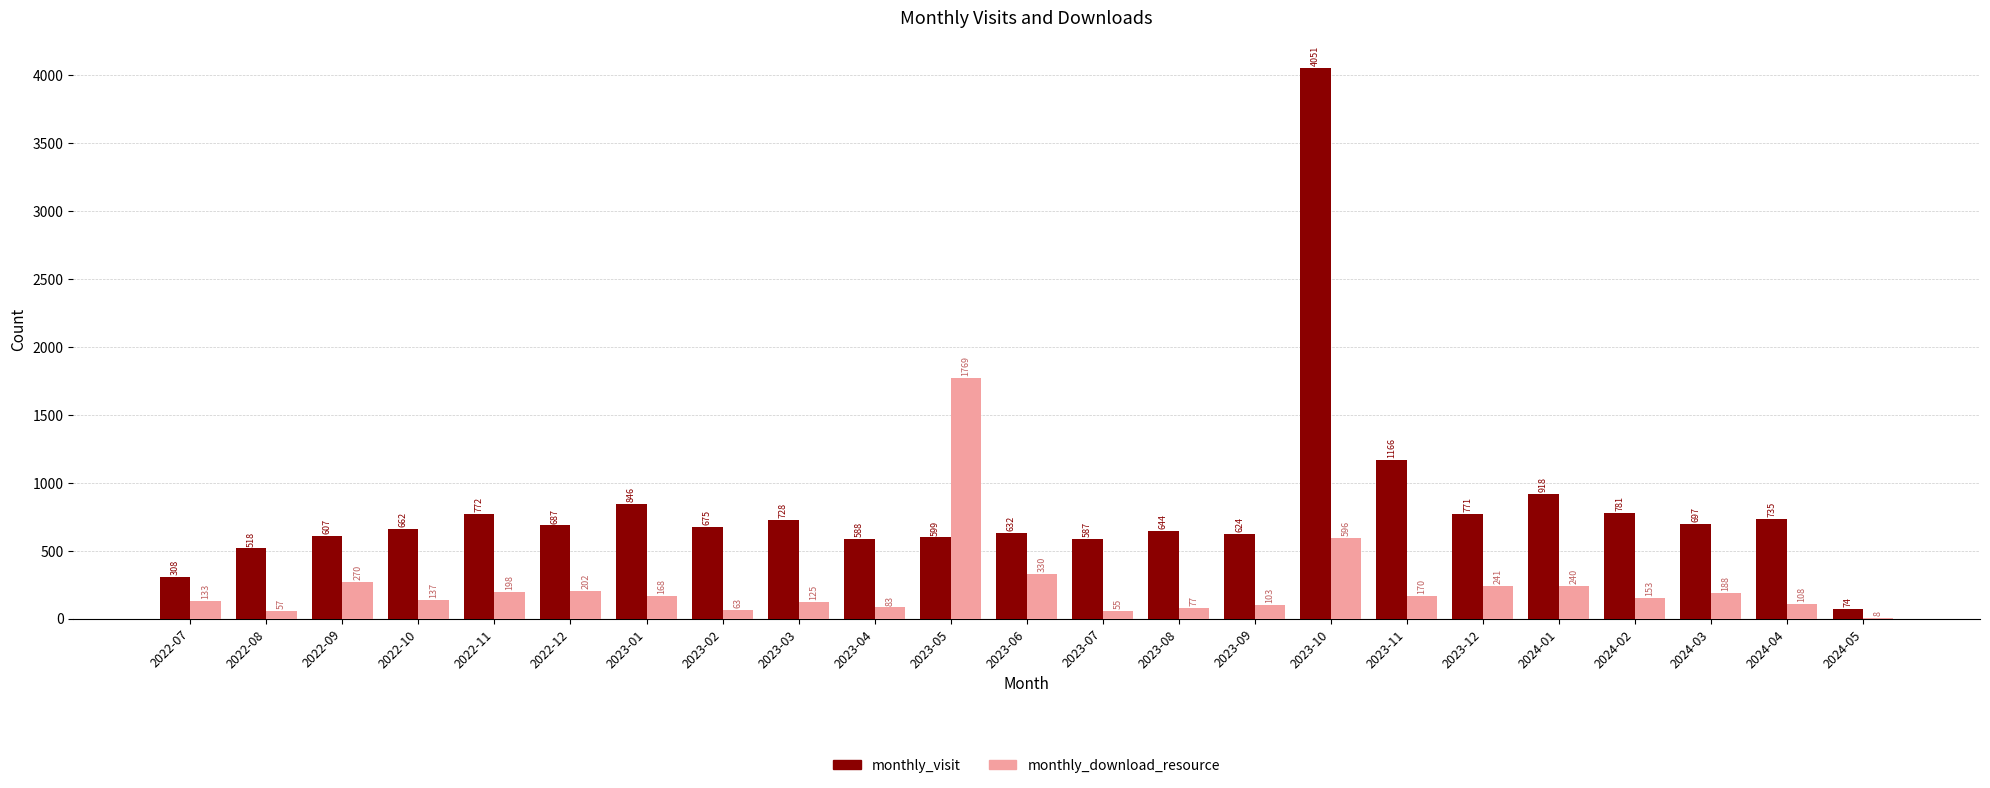

What is the sum of all monthly_download_resource values?

5474